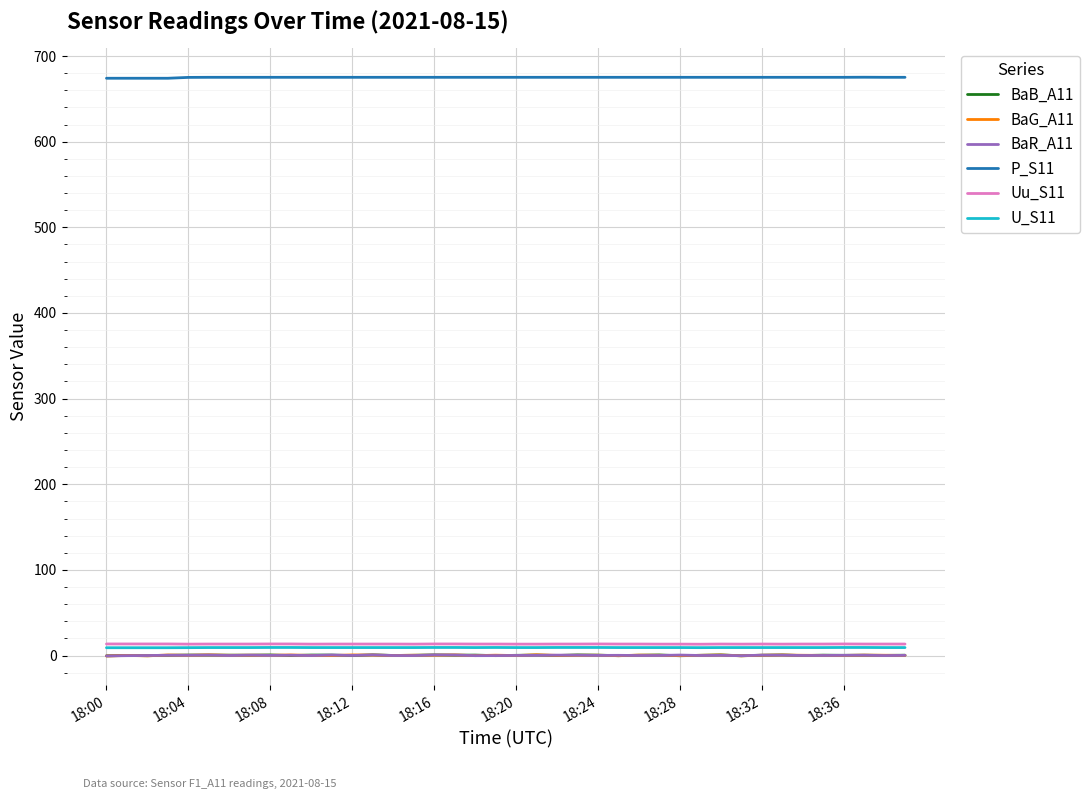

Which series has the largest total across all categories?

P_S11